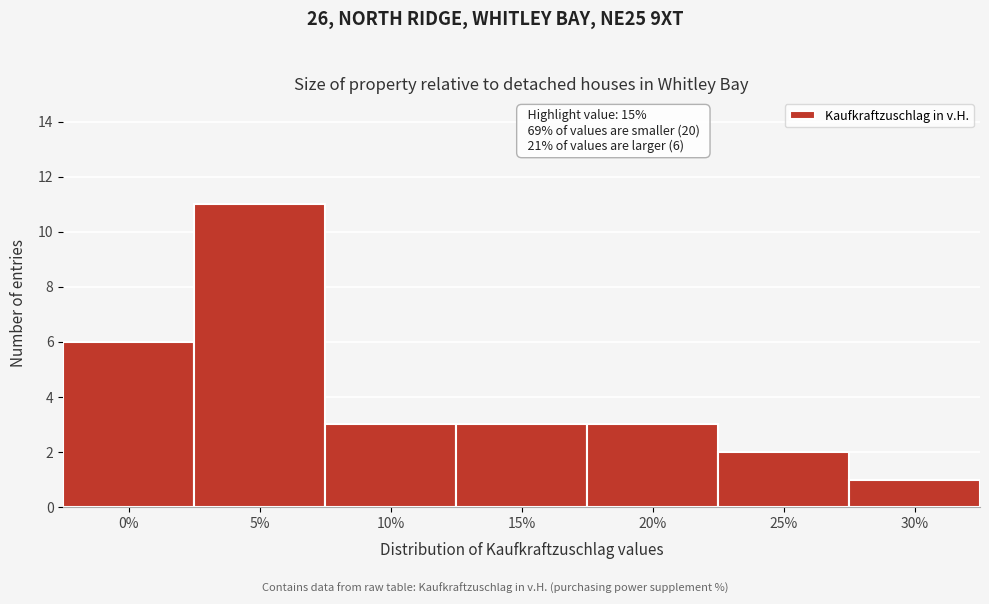

Reading left to right, transcribe all the data shown in this chart.

0%=6	5%=11	10%=3	15%=3	20%=3	25%=2	30%=1